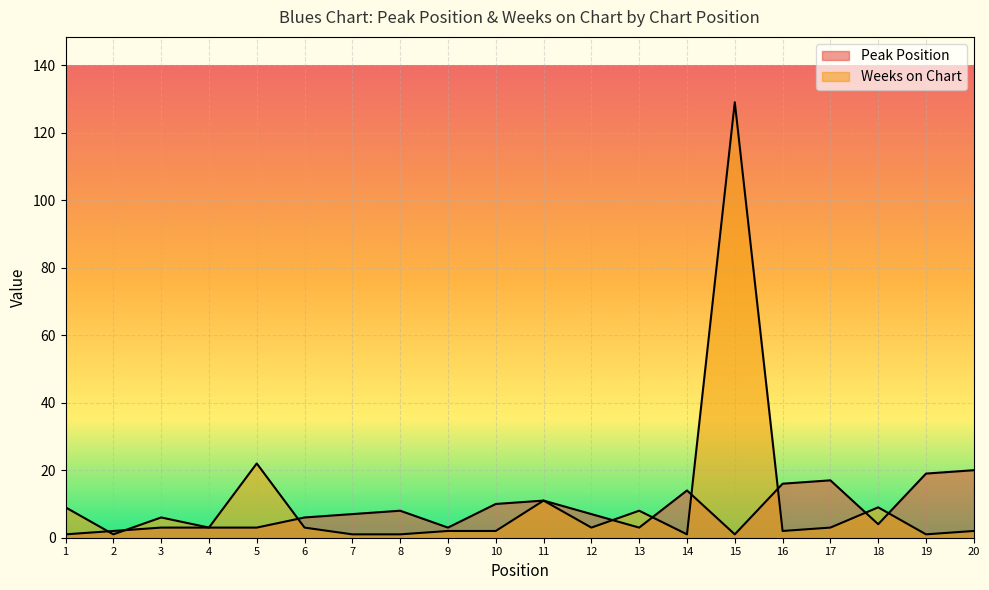

How many lines are shown in the chart?

2